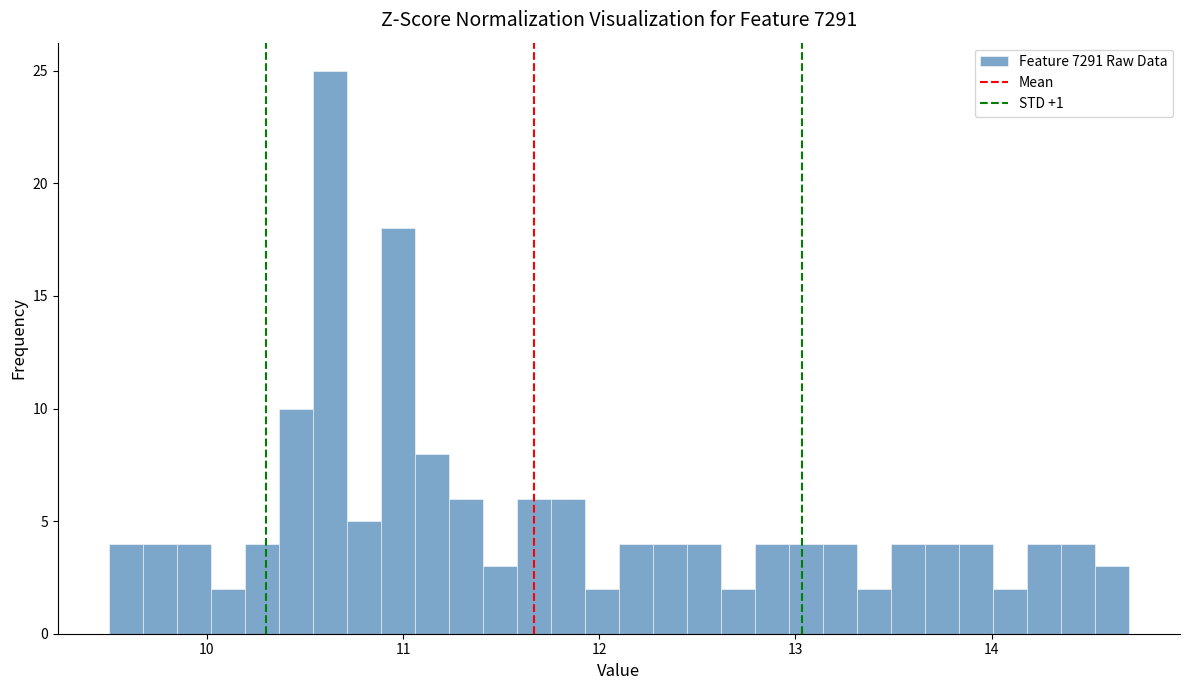

Read against the x-axis, roughly where is the centre of the tallest bar?

10.6